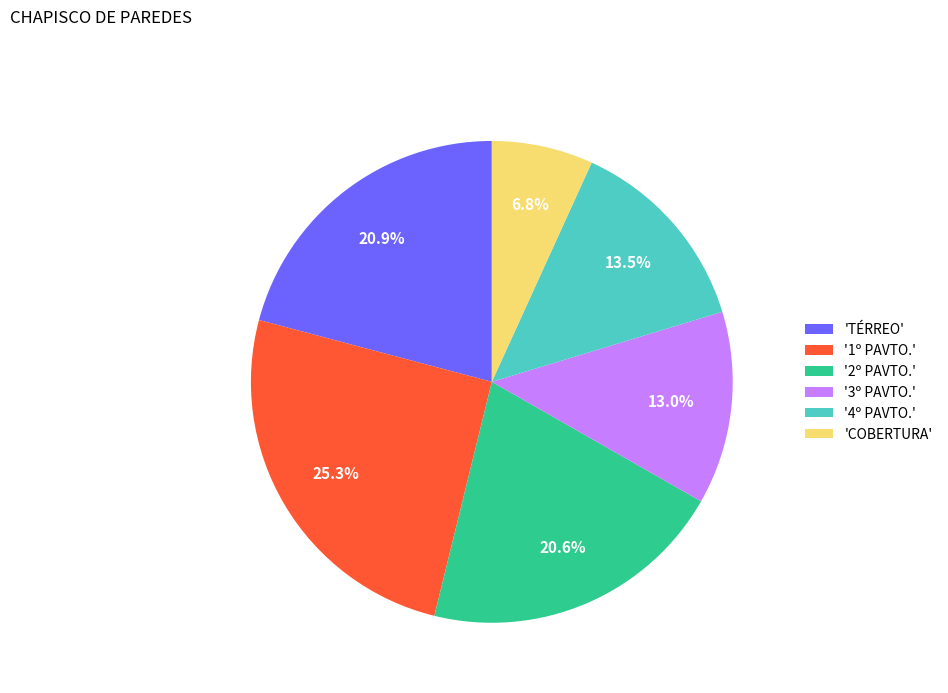

Is there a majority slice in this chart?

No